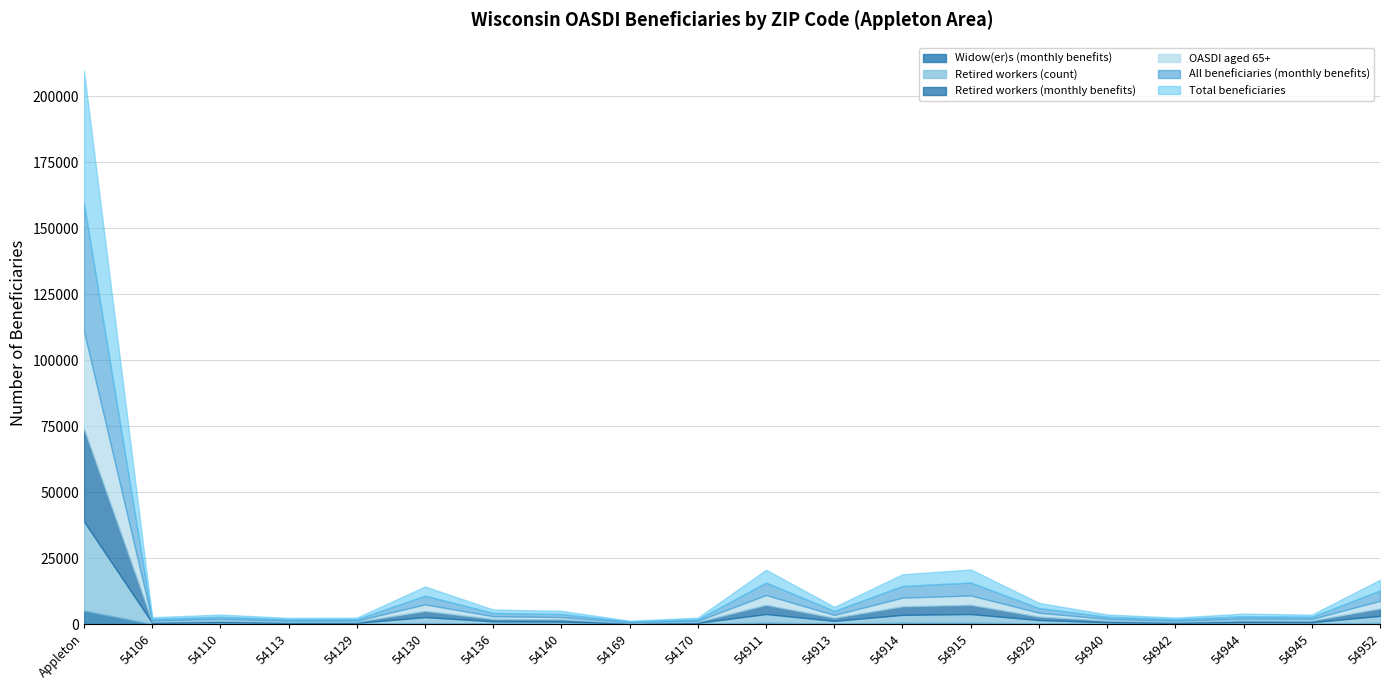

At how many categories does at least one series exceed 38088?

1